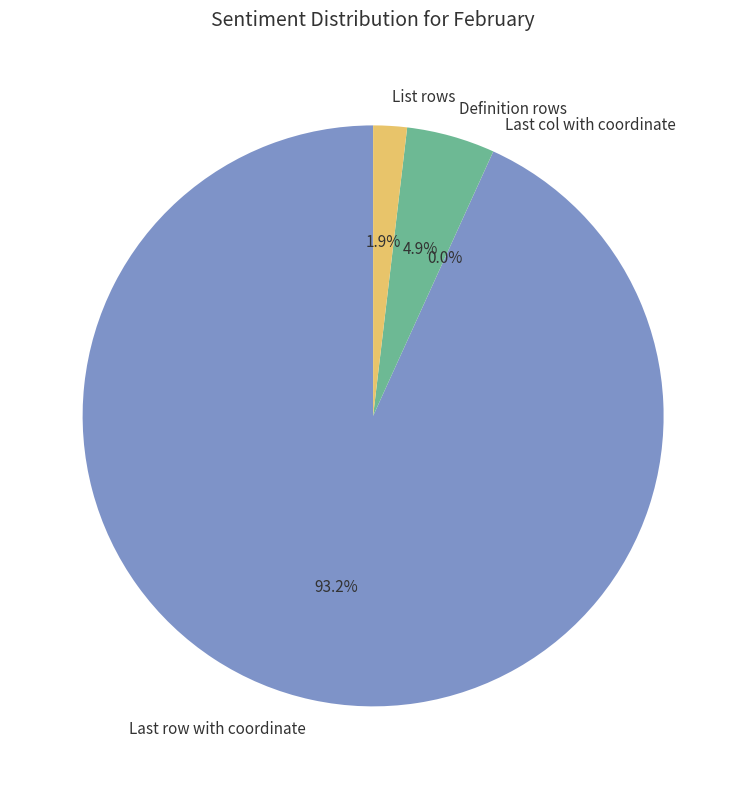

What is the majority slice?

Last row with coordinate